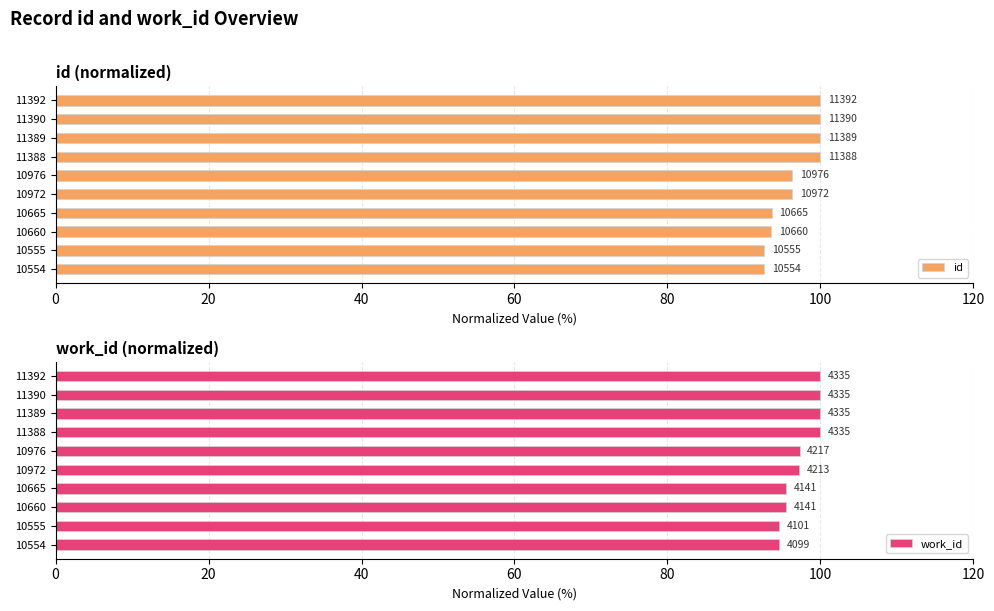

How many bars are there in each group?

2